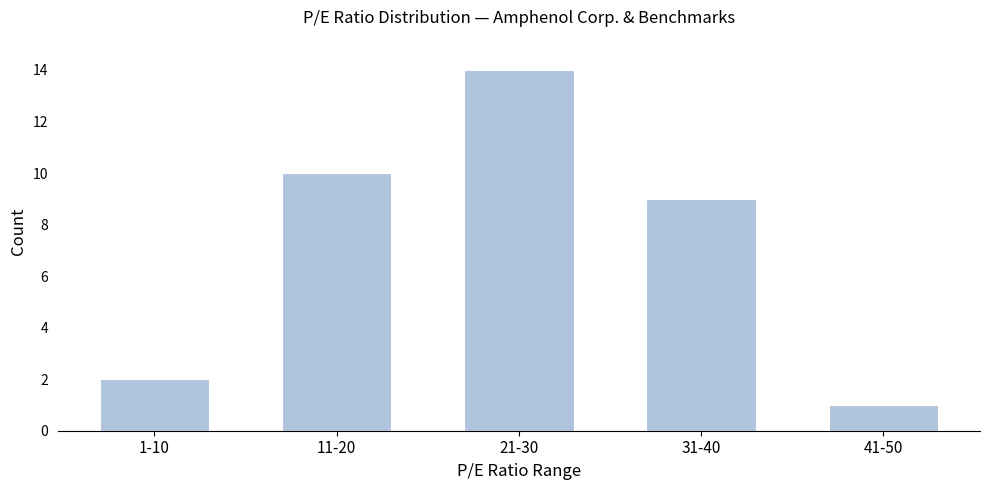

Reading right to left, extract all data points from this chart.

1	9	14	10	2